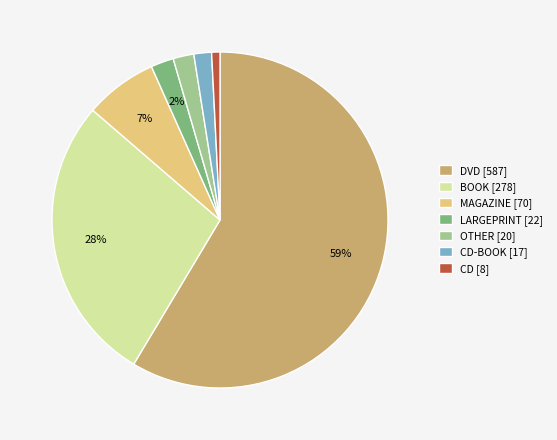

Which slice represents more than half of the pie?

DVD [587]